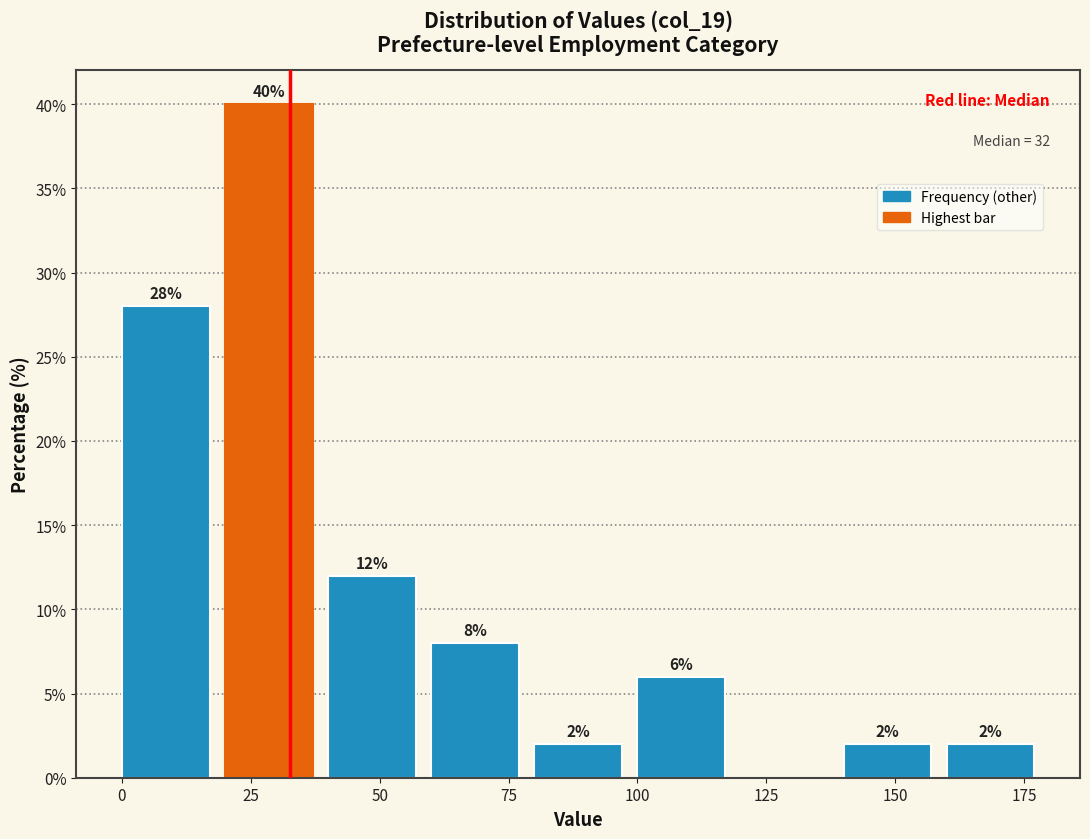

Which range on the x-axis has the tallest bar?

20 to 40